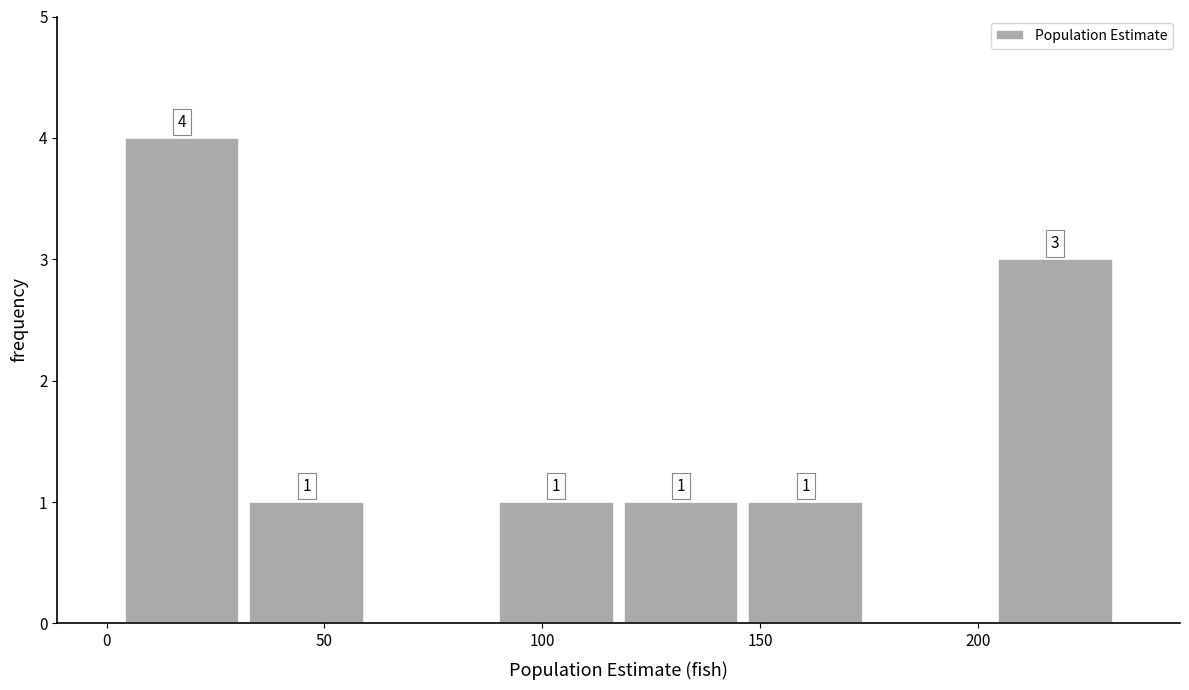

Which range on the x-axis has the tallest bar?

5 to 30